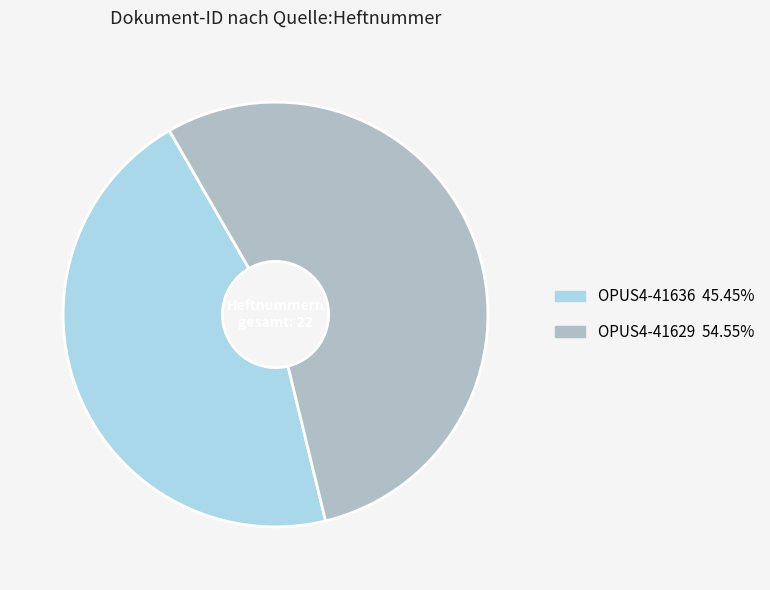

Which slice is the smallest?

OPUS4-41636